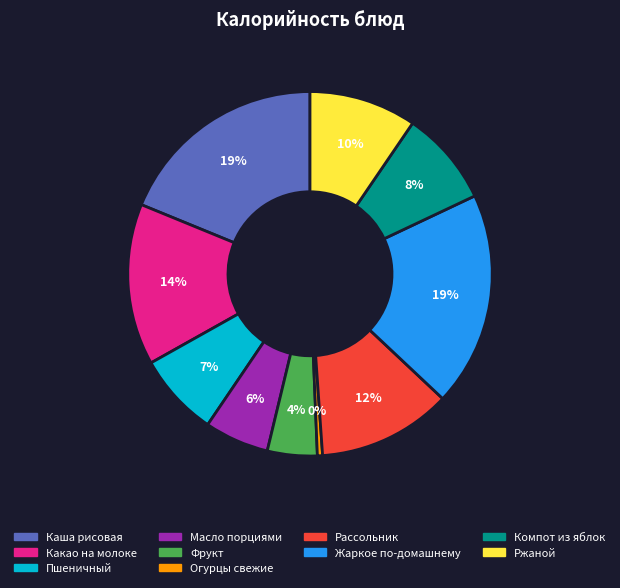

Approximately how many times larger is the value at Какао на молоке compared to Огурцы свежие?

31.3